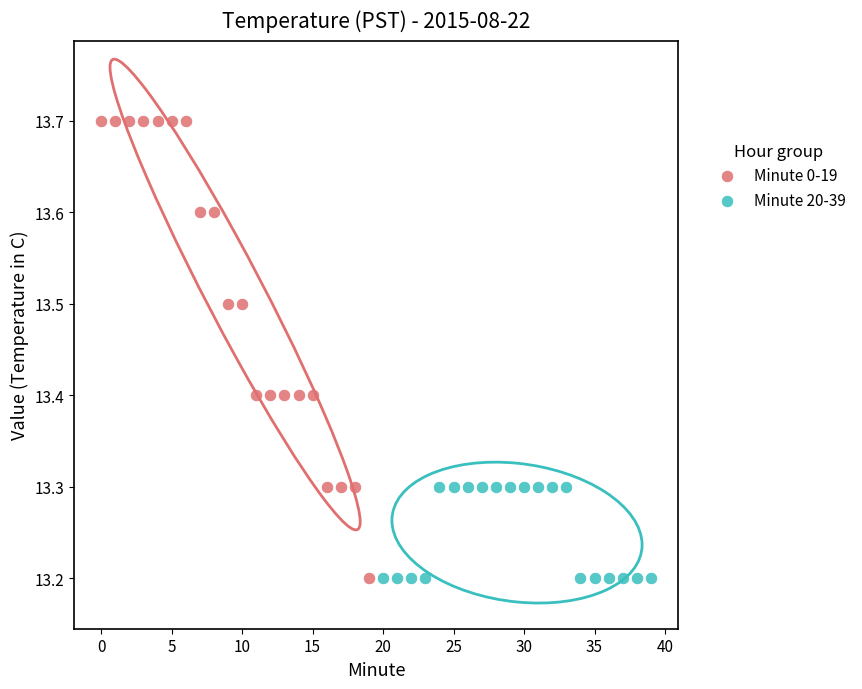

Which series has the widest spread of Y values?

Minute 0-19